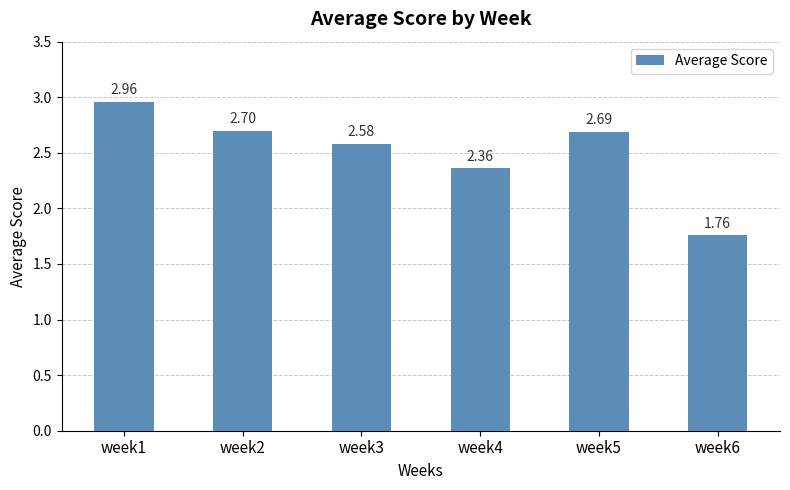

The chart shows a value of 0.8 at week4. True or false?

False